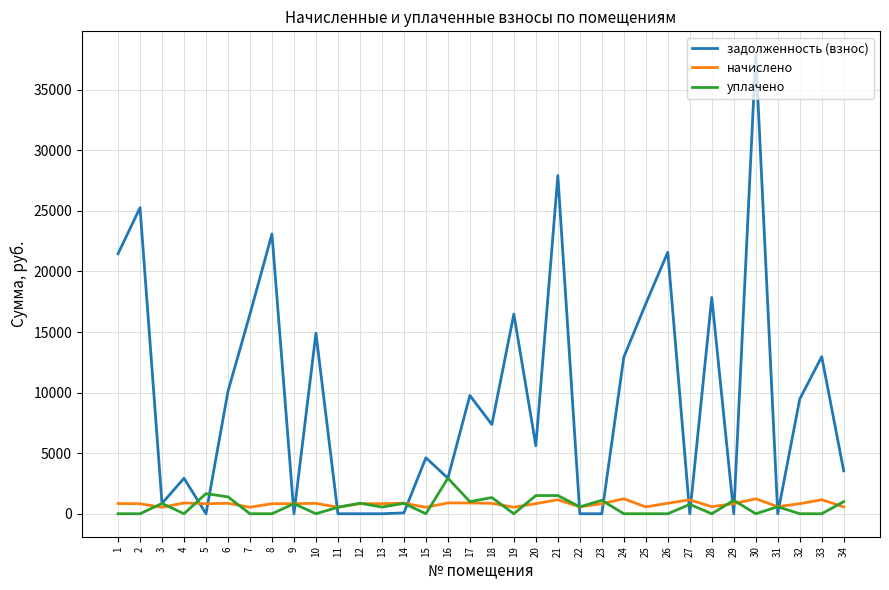

What is the maximum value for задолженность (взнос)?

37929.0